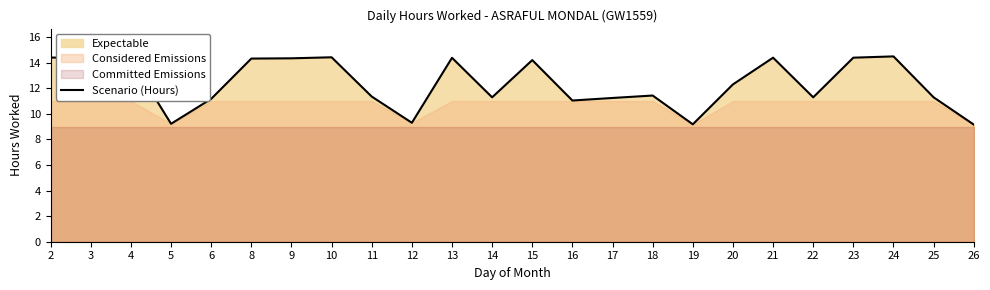

What is the sum of the values at 24 and 5?

23.7